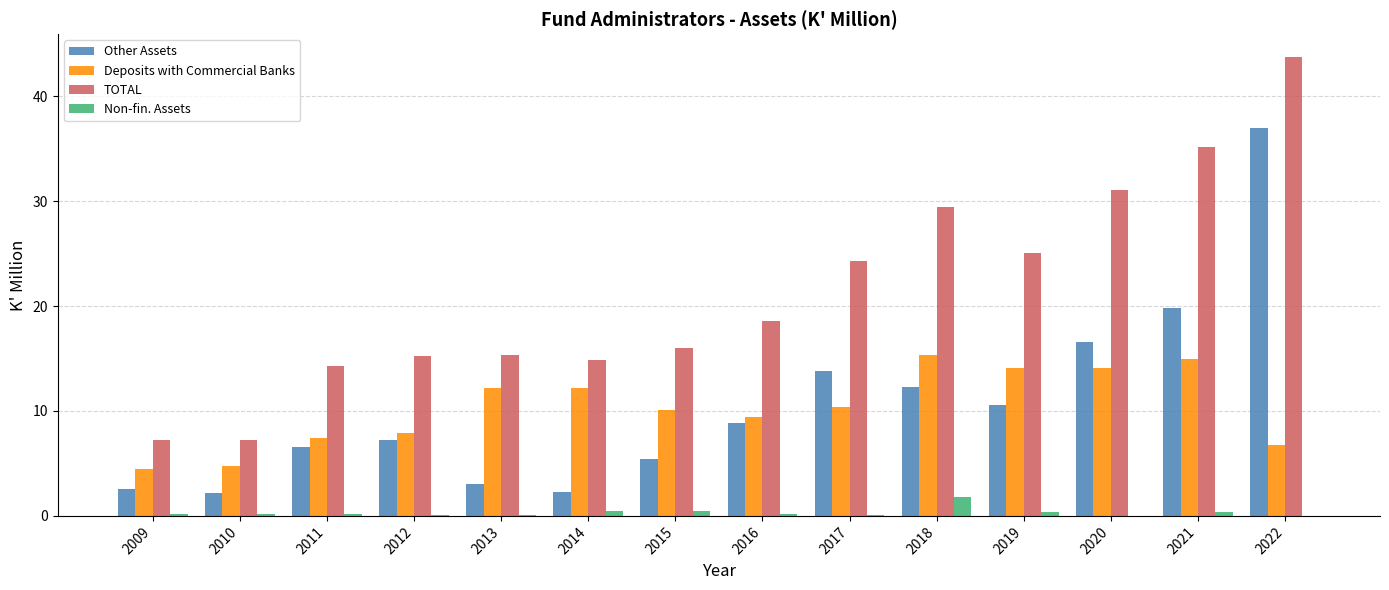

What is the sum of all Other Assets values?

148.3